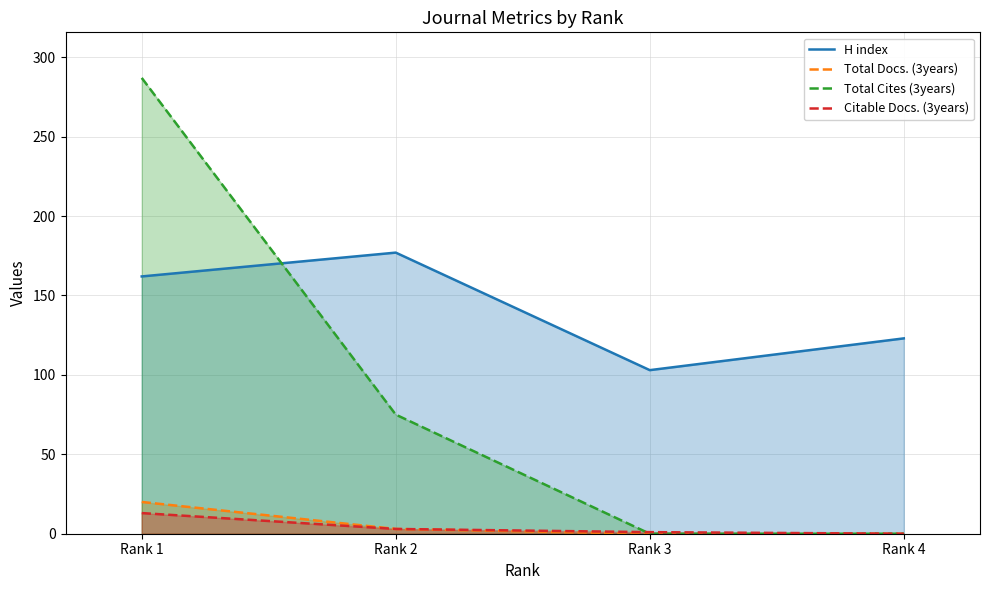

Is it true that H index equals 203 at Rank 4?

False